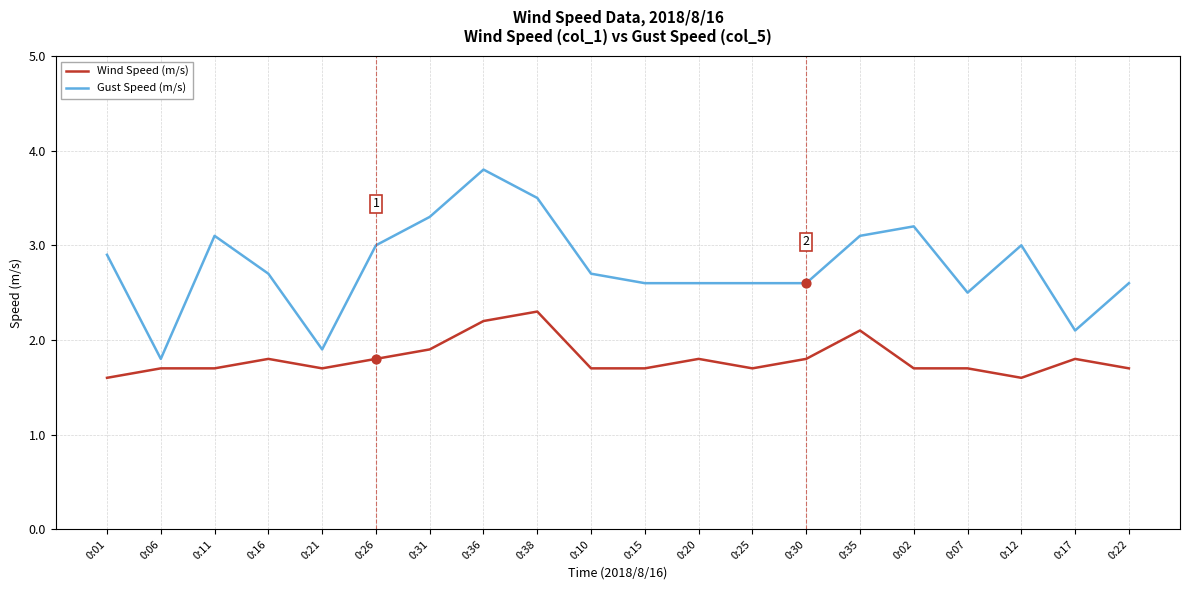

What is the total value across all series at 0:26?

4.8